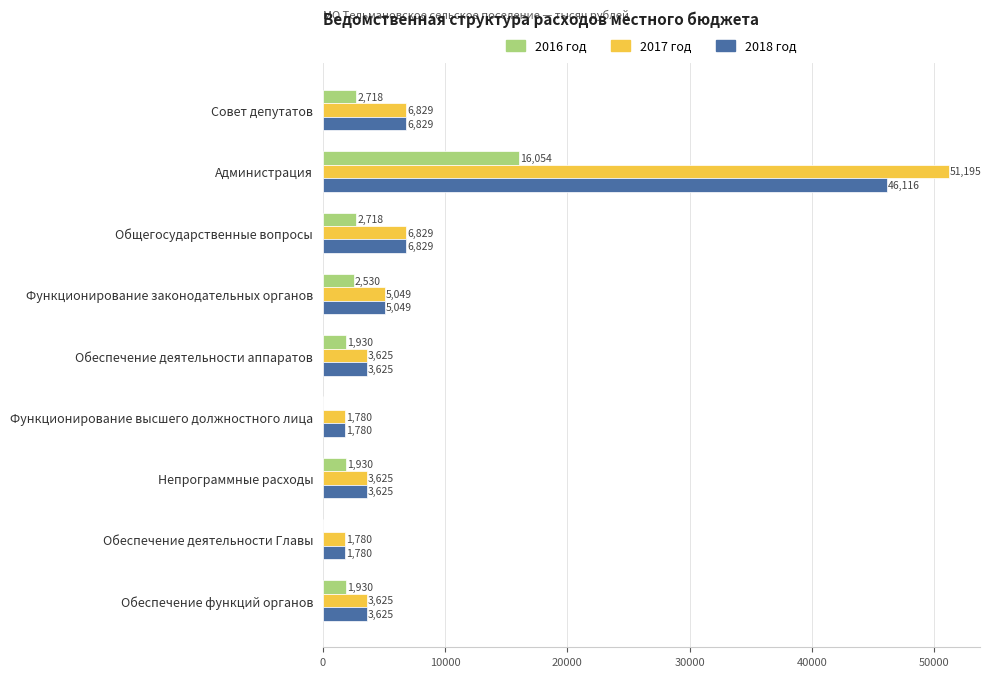

At which category is the sum across all series the highest?

Администрация